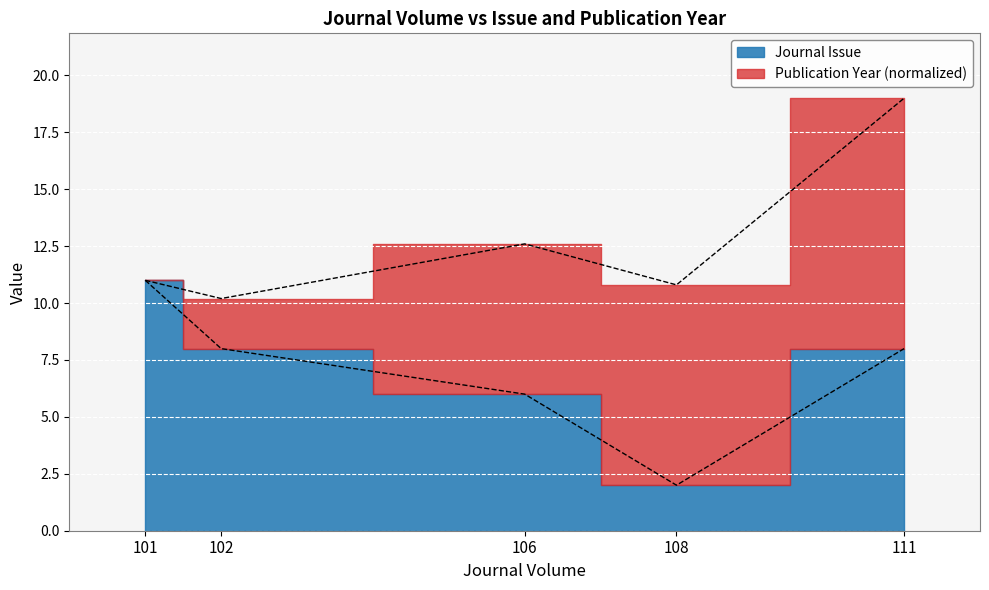

Is it true that the value at 111 is 8?

True